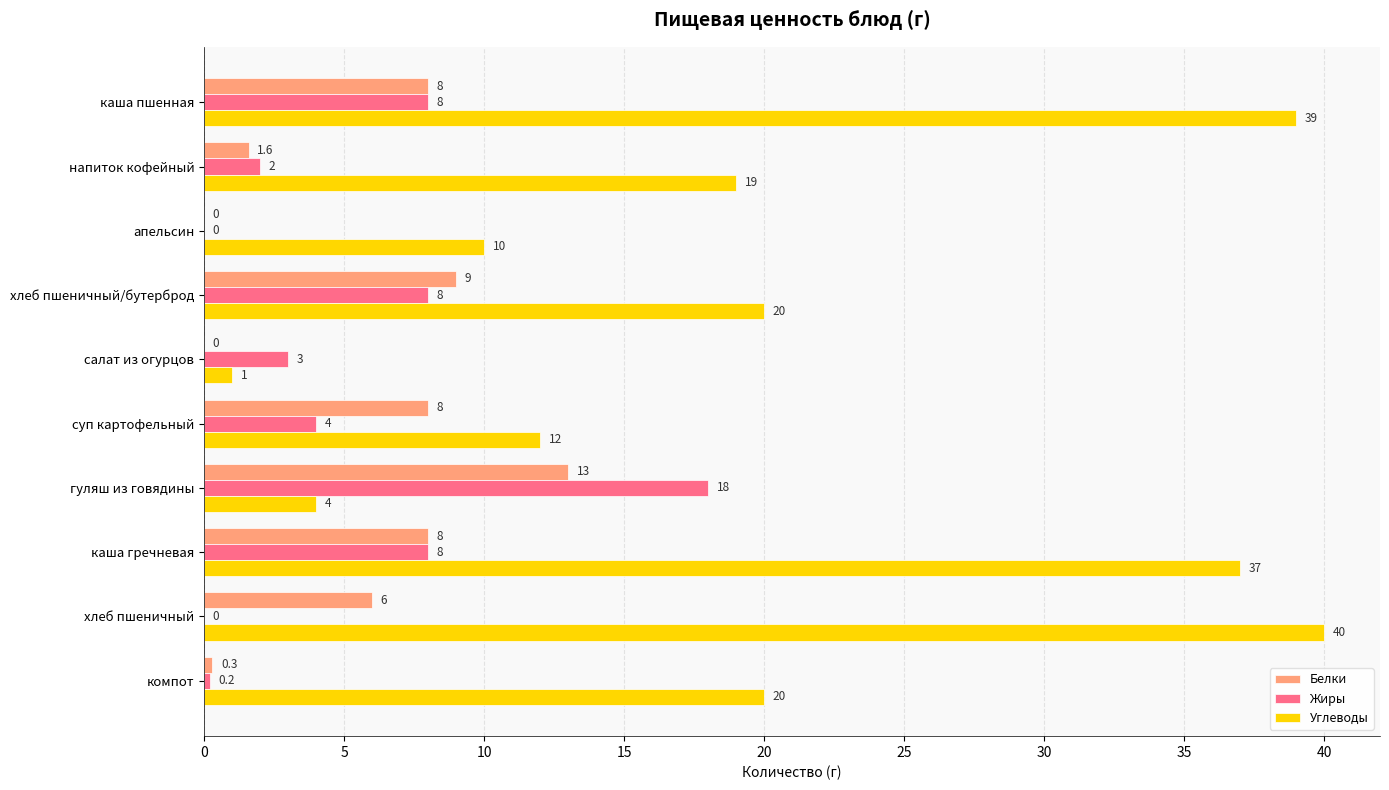

Which series has the largest range (max minus min)?

Углеводы